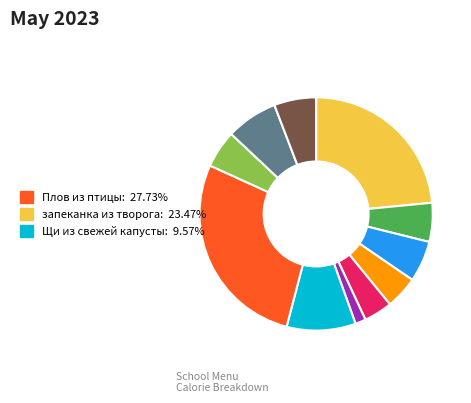

Is there a majority slice in this chart?

No